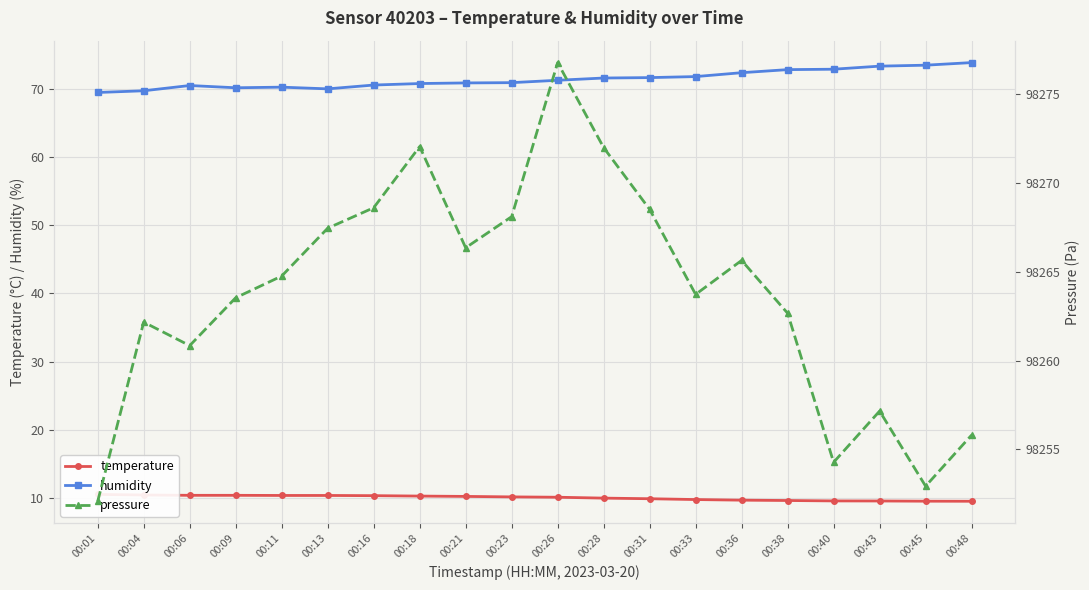

At which category is the sum across all series the highest?

00:26